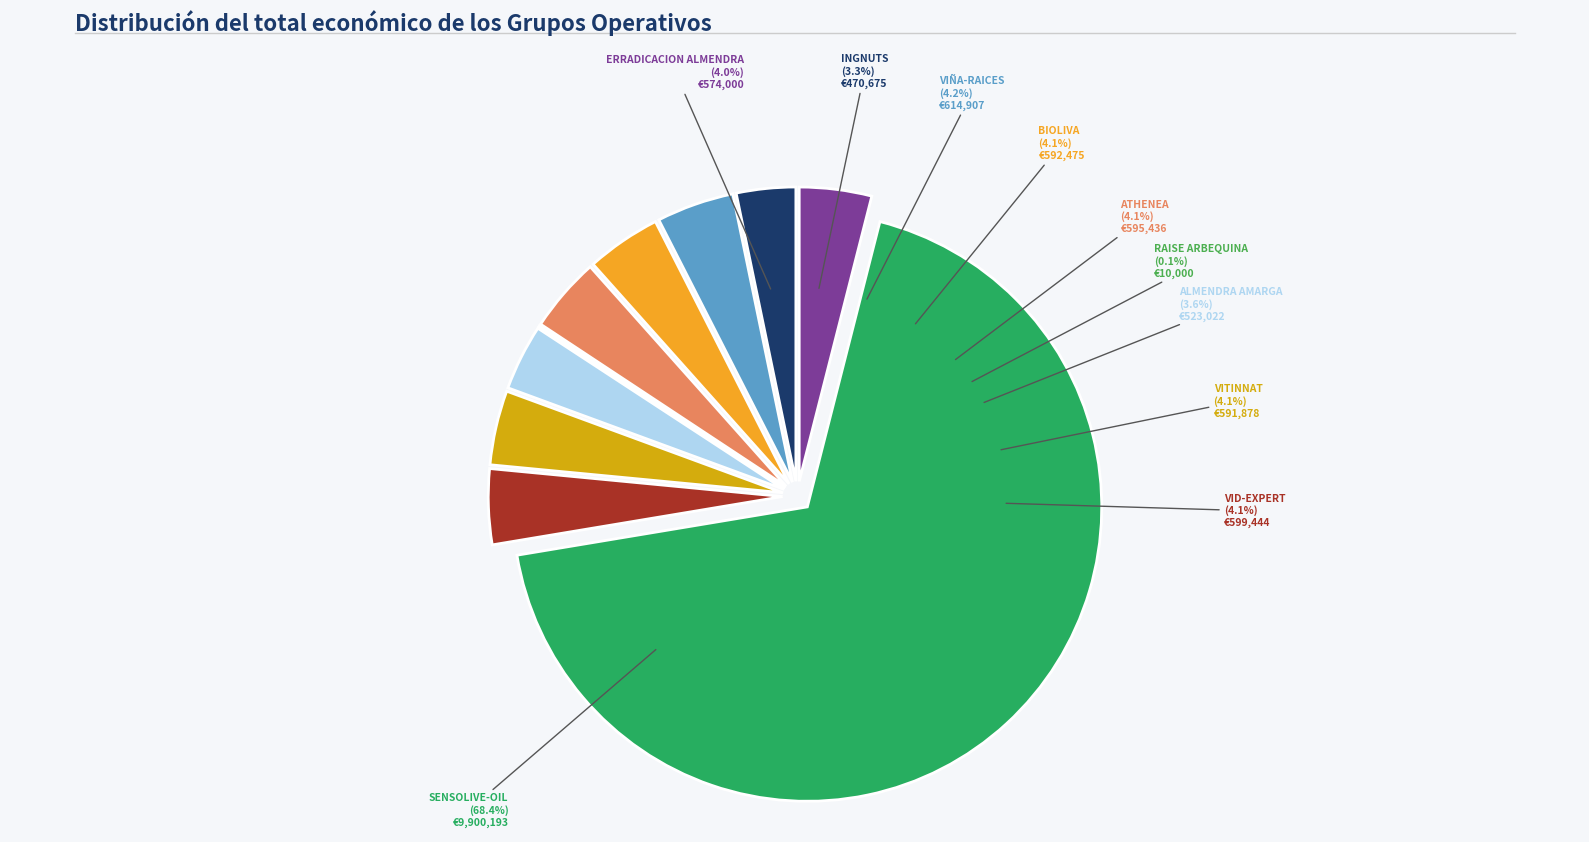

How much of the chart is everything except VITINNAT?

95.9%